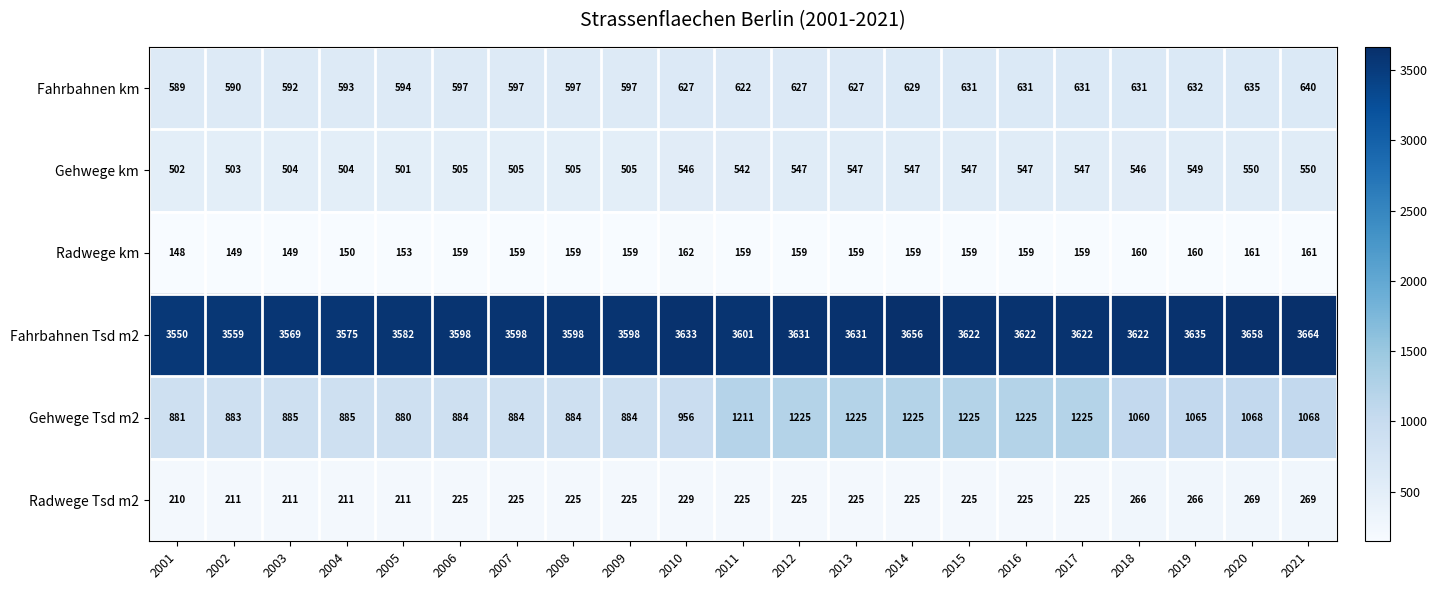

Rank the series at 2008 from highest to lowest value.

Fahrbahnen Tsd m2, Gehwege Tsd m2, Fahrbahnen km, Gehwege km, Radwege Tsd m2, Radwege km